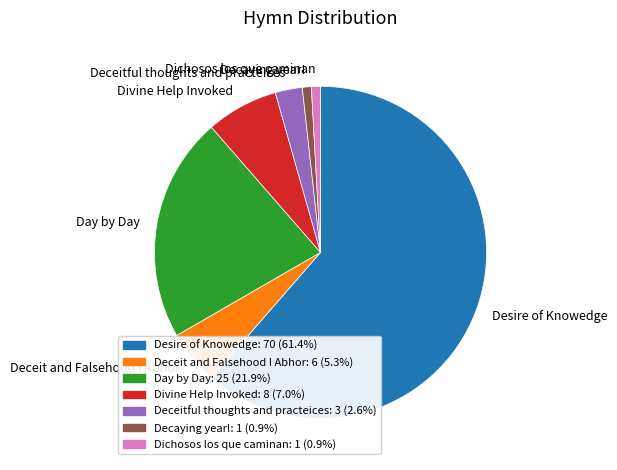

Is Dichosos los que caminan the majority of the pie?

No